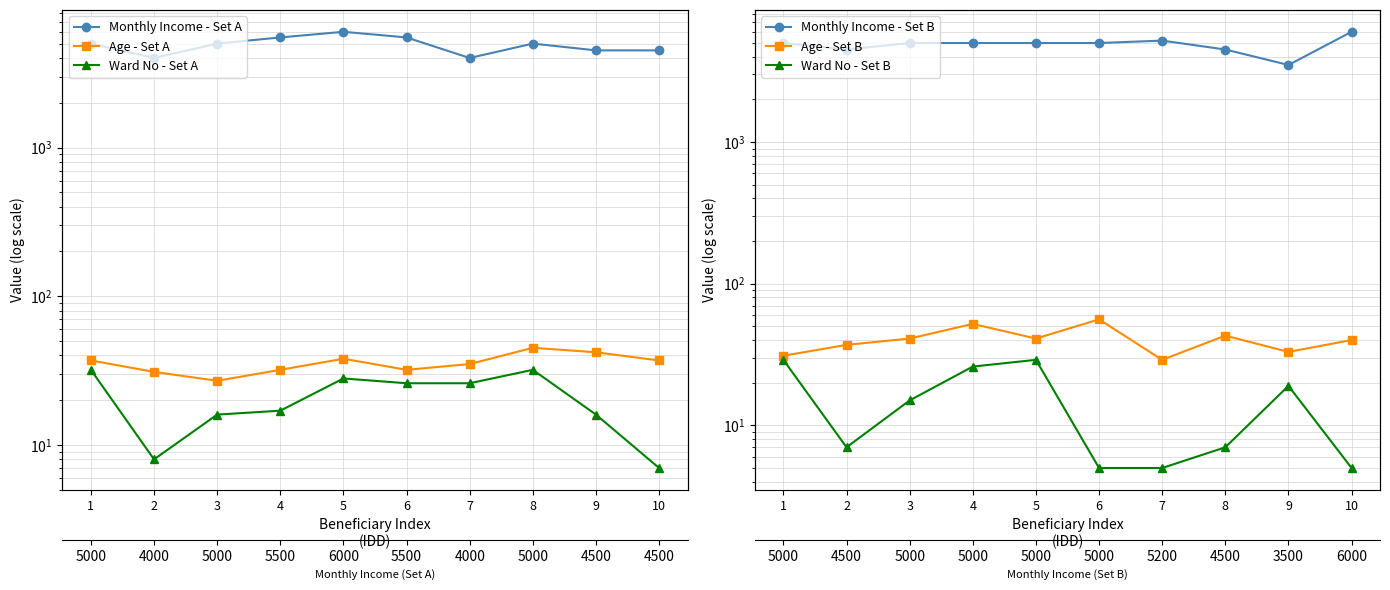

The Ward No - Set A series shows 5 at 9. True or false?

False